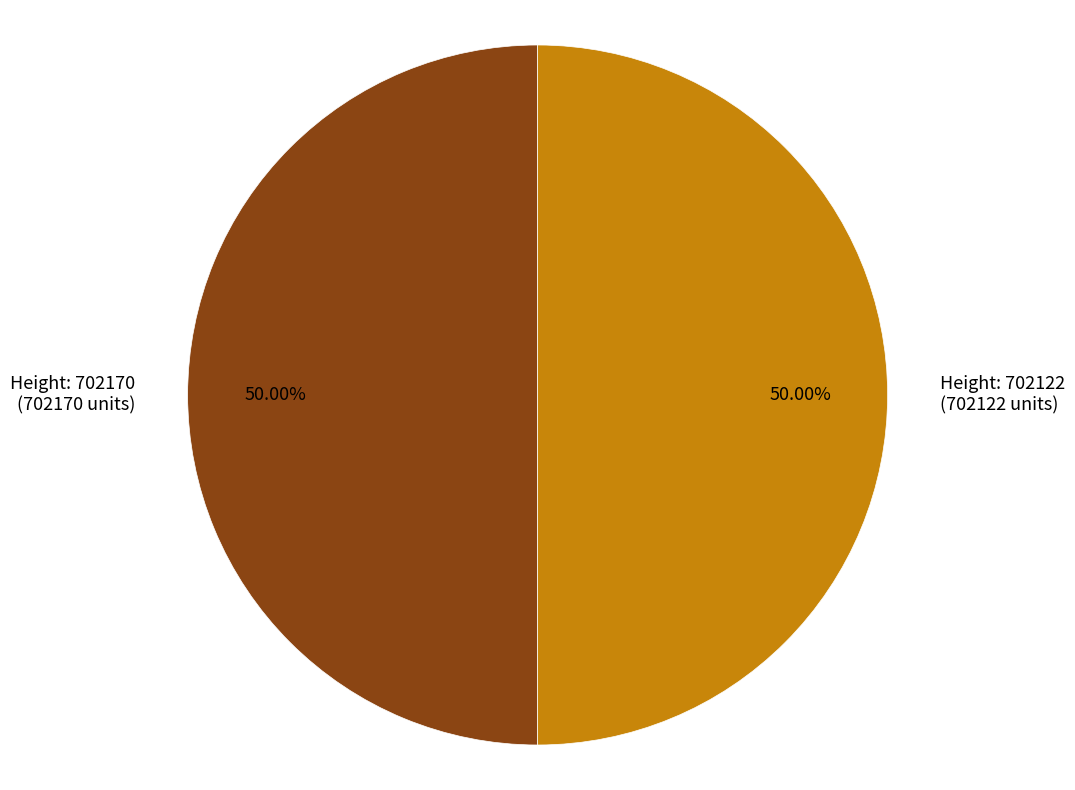

What is the ratio of the value at Height: 702122 (702122 units) to the value at Height: 702170 (702170 units)?

1.0